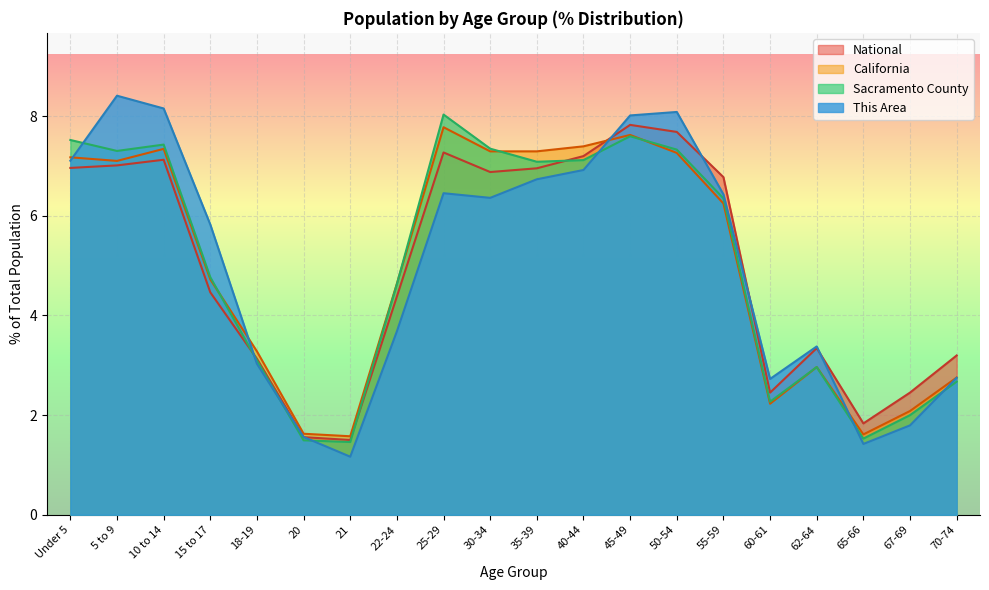

Reading left to right, extract all data points from this chart.

This Area: Under 5=7.1	5 to 9=8.4	10 to 14=8.2	15 to 17=5.8	18-19=3.0	20=1.6	21=1.2	22-24=3.7	25-29=6.5	30-34=6.4	35-39=6.7	40-44=6.9	45-49=8.0	50-54=8.1	55-59=6.4	60-61=2.7	62-64=3.4	65-66=1.4	67-69=1.8	70-74=2.7
Sacramento County: Under 5=7.5	5 to 9=7.3	10 to 14=7.4	15 to 17=4.8	18-19=3.1	20=1.5	21=1.5	22-24=4.6	25-29=8.0	30-34=7.3	35-39=7.1	40-44=7.1	45-49=7.6	50-54=7.3	55-59=6.4	60-61=2.3	62-64=3.0	65-66=1.5	67-69=2.0	70-74=2.7
California: Under 5=7.2	5 to 9=7.1	10 to 14=7.3	15 to 17=4.7	18-19=3.3	20=1.6	21=1.6	22-24=4.6	25-29=7.8	30-34=7.3	35-39=7.3	40-44=7.4	45-49=7.6	50-54=7.3	55-59=6.2	60-61=2.2	62-64=3.0	65-66=1.6	67-69=2.1	70-74=2.8
National: Under 5=7.0	5 to 9=7.0	10 to 14=7.1	15 to 17=4.5	18-19=3.1	20=1.6	21=1.5	22-24=4.4	25-29=7.3	30-34=6.9	35-39=7.0	40-44=7.2	45-49=7.8	50-54=7.7	55-59=6.8	60-61=2.5	62-64=3.3	65-66=1.8	67-69=2.5	70-74=3.2